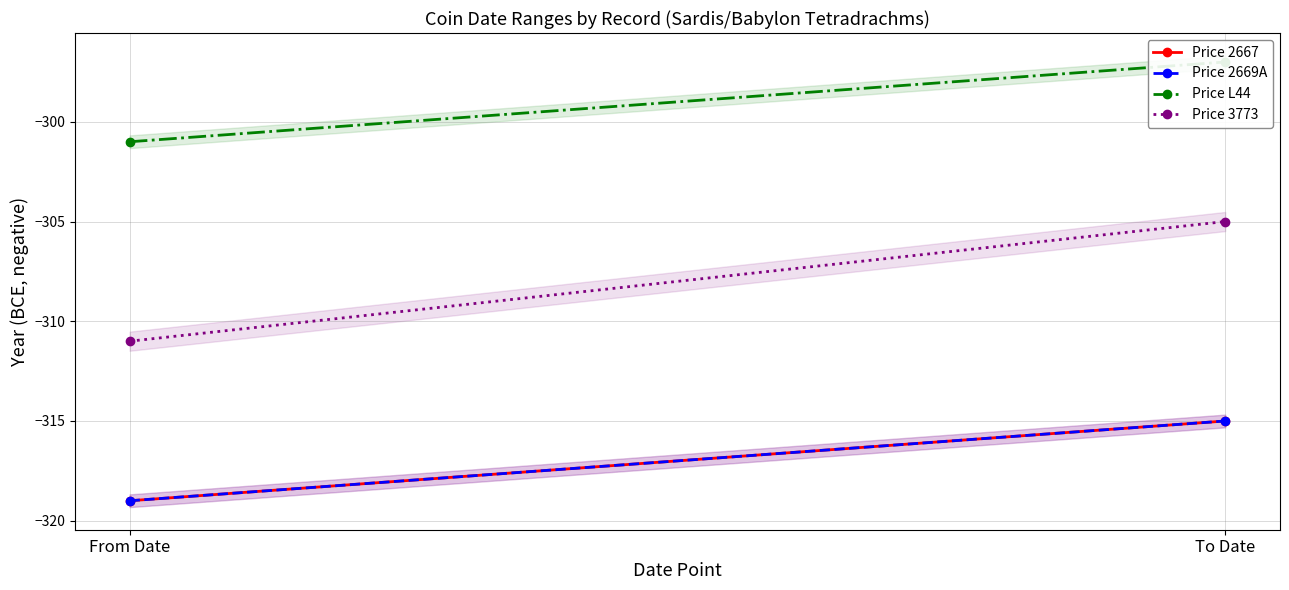

What is the maximum value shown in the chart?

-297